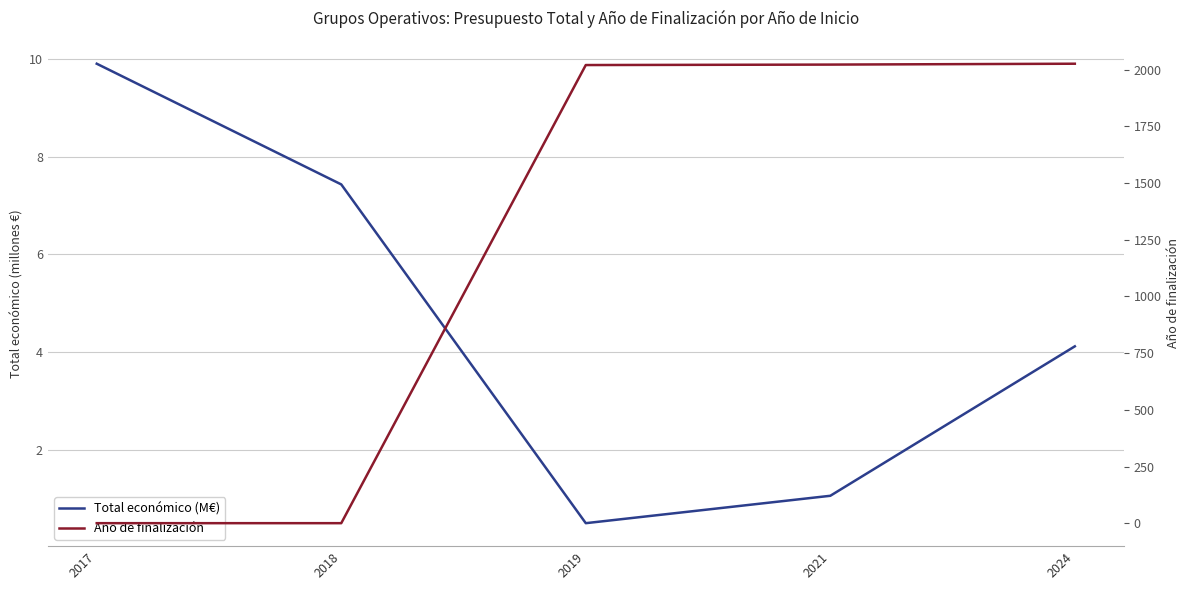

True or false: Total económico (M€) has more than 0 points higher than both neighbors.

False